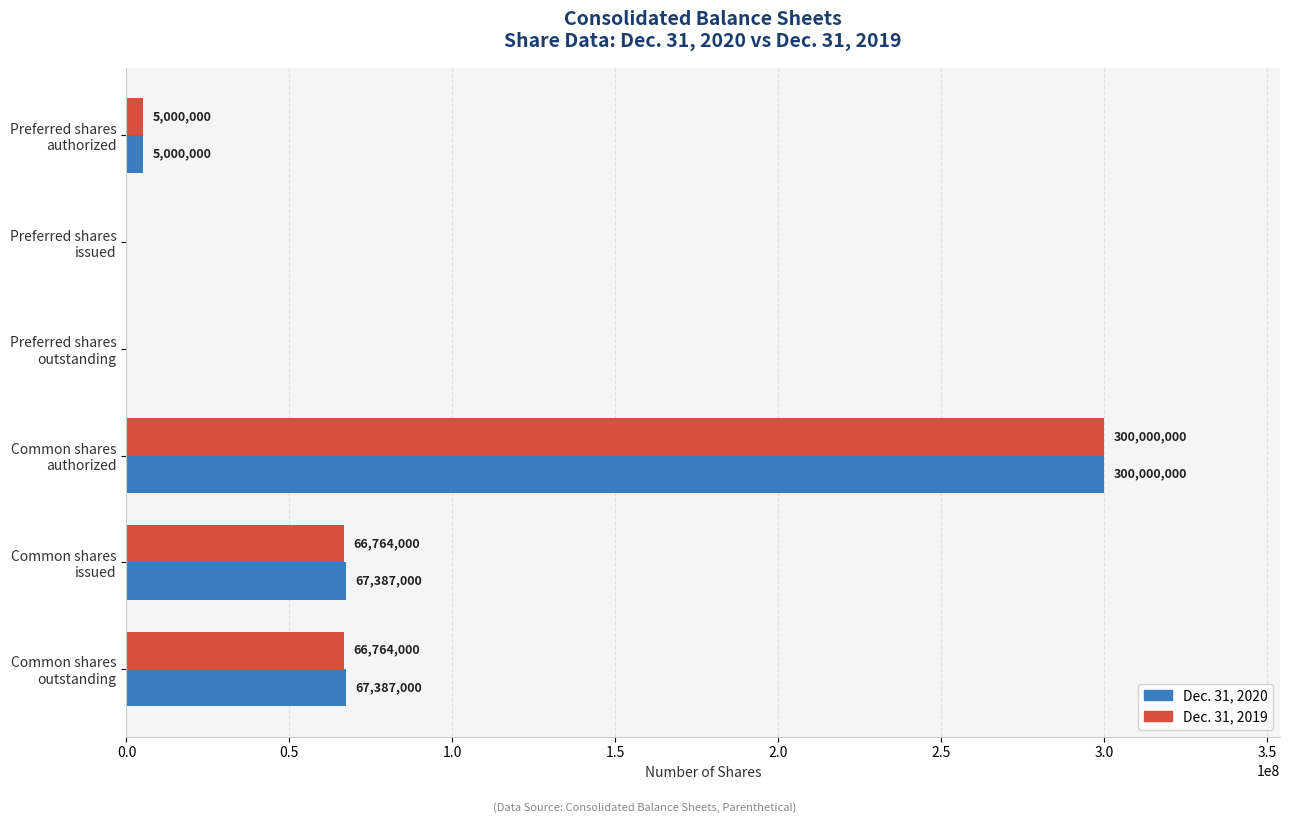

How many distinct data groups are displayed?

2